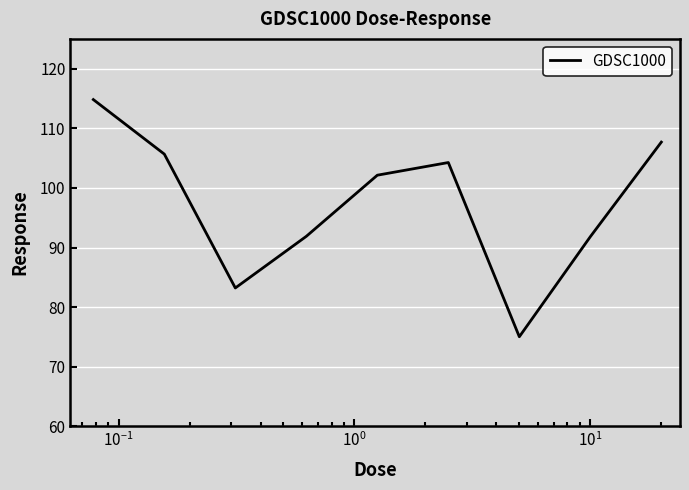

What is the greatest value displayed?

114.8